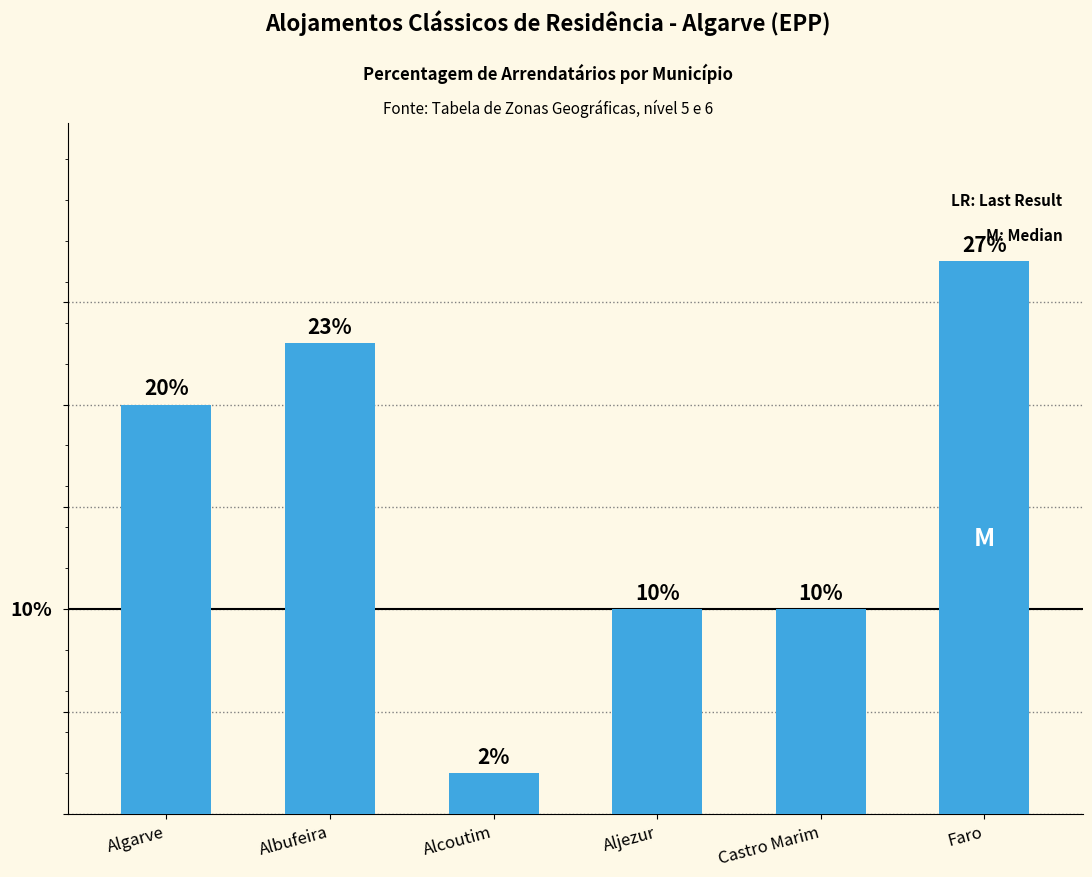

Which has a higher value, Algarve or Faro?

Faro